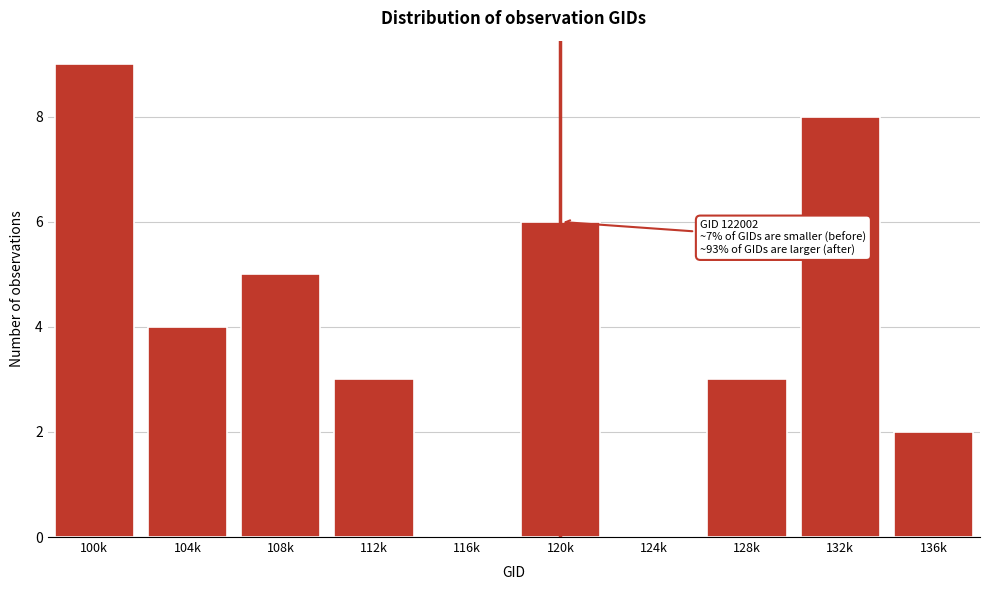

Reading left to right, list all the values displayed in this chart.

100k=9	104k=4	108k=5	112k=3	116k=0	120k=6	124k=0	128k=3	132k=8	136k=2